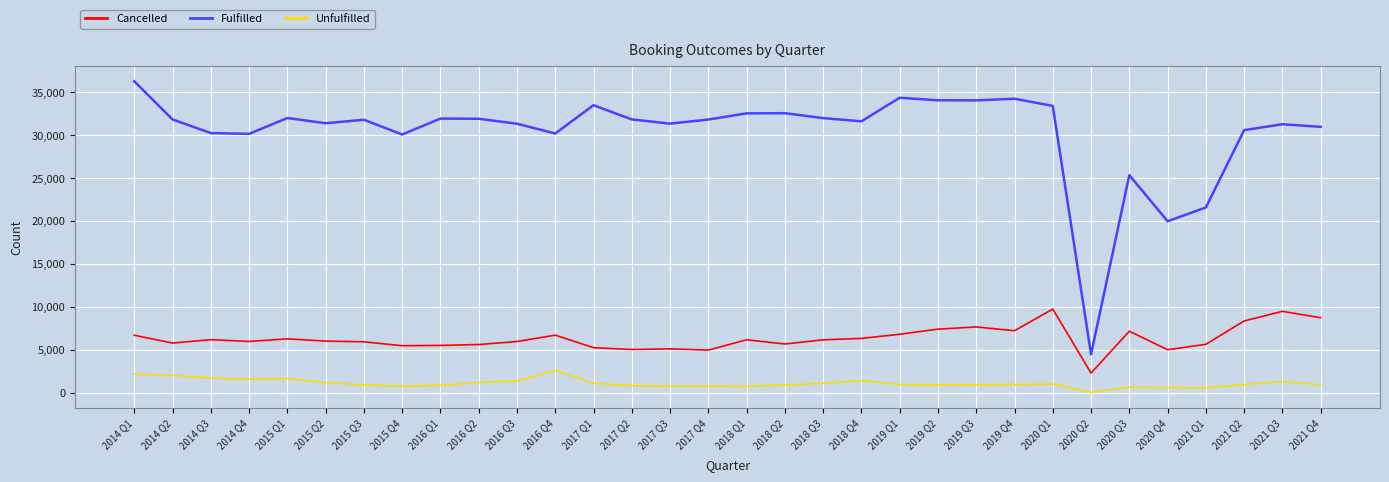

Which category has the highest value across all series?

2014 Q1